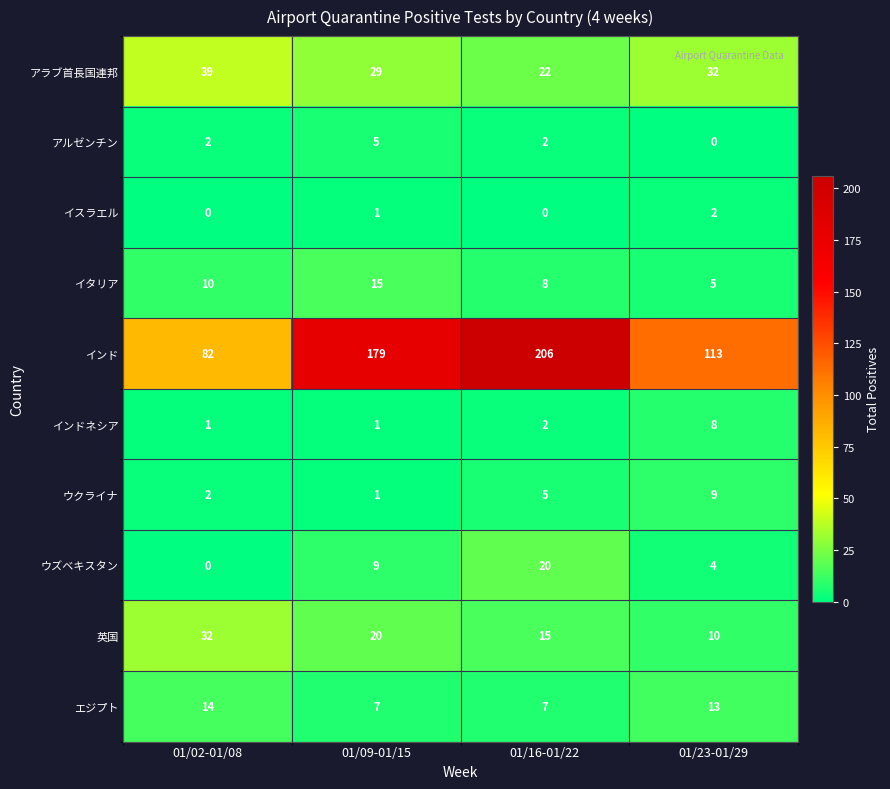

How many series are shown in this chart?

10